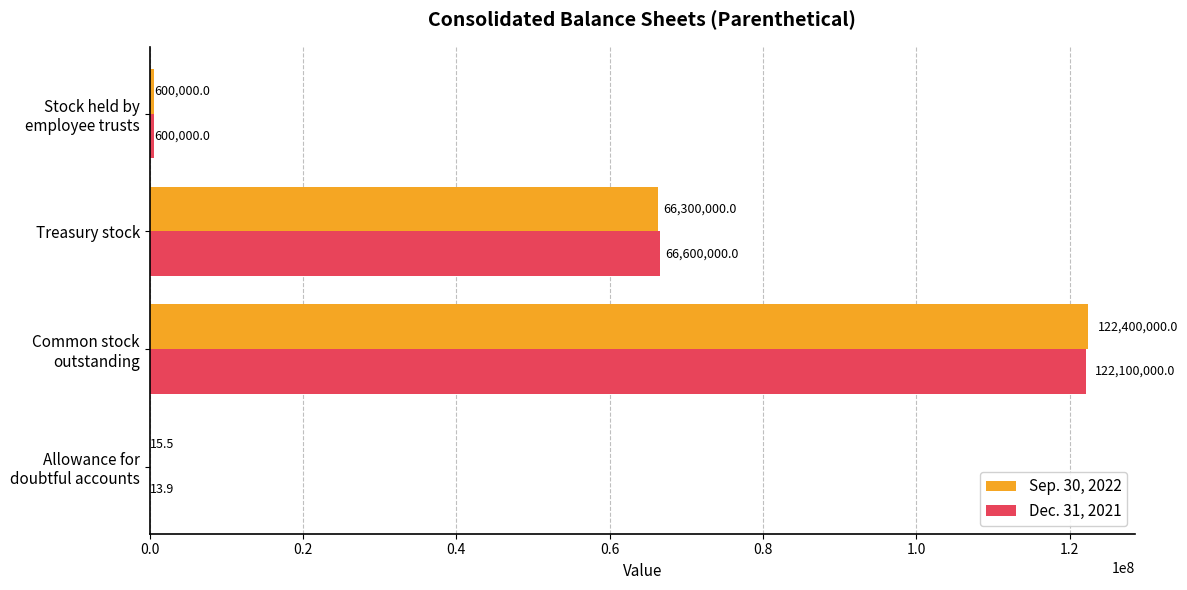

What is the maximum value for Dec. 31, 2021?

122100000.0